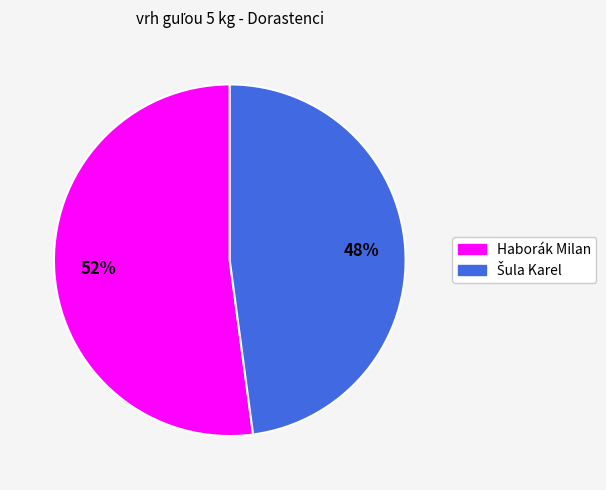

What percentage is the Haborák Milan slice, to the nearest percent?

52%